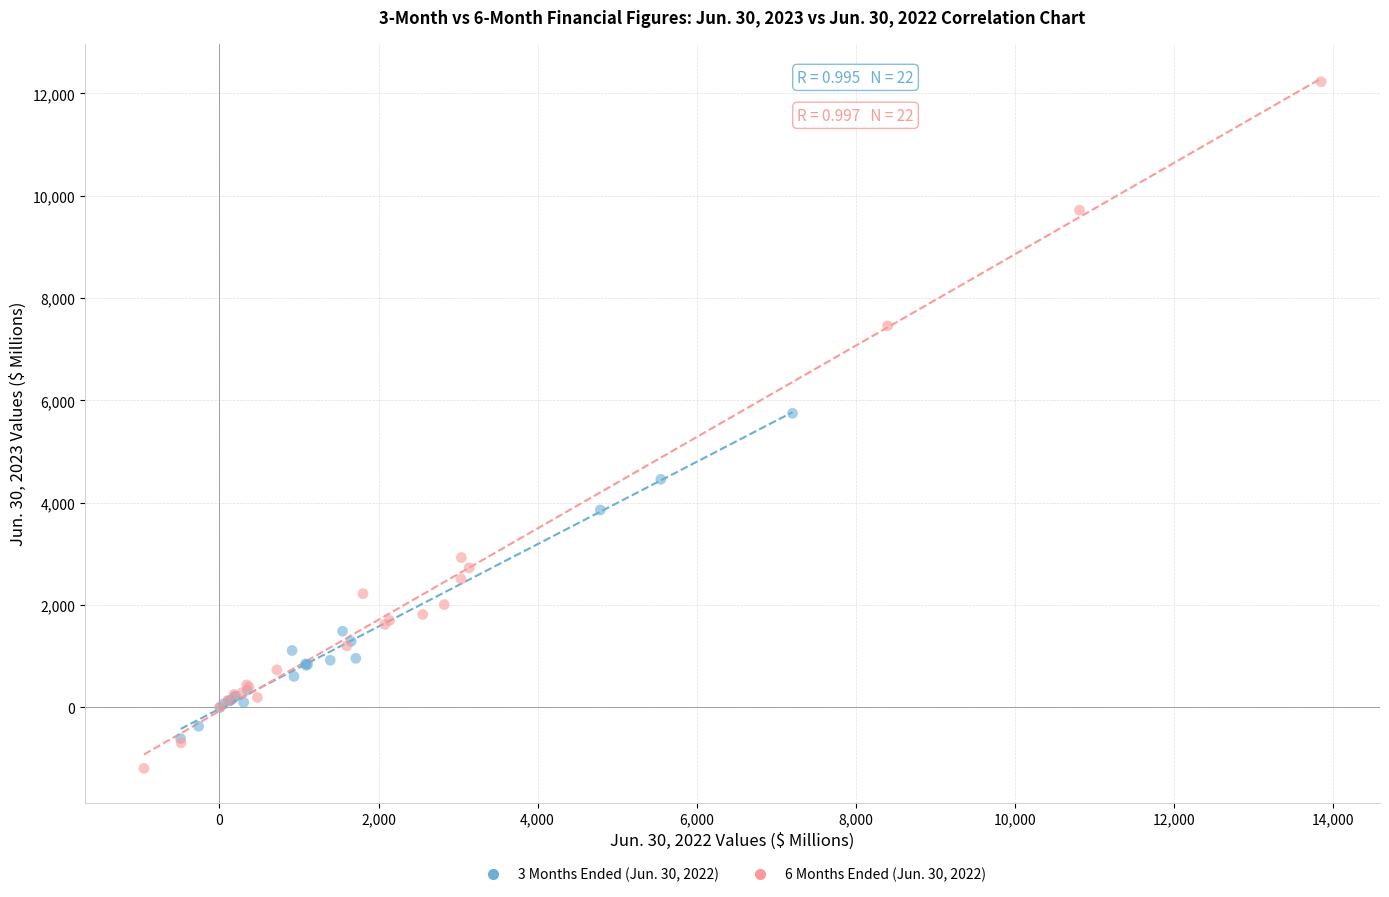

Which series has the widest spread of Y values?

6 Months Ended (Jun. 30, 2022)